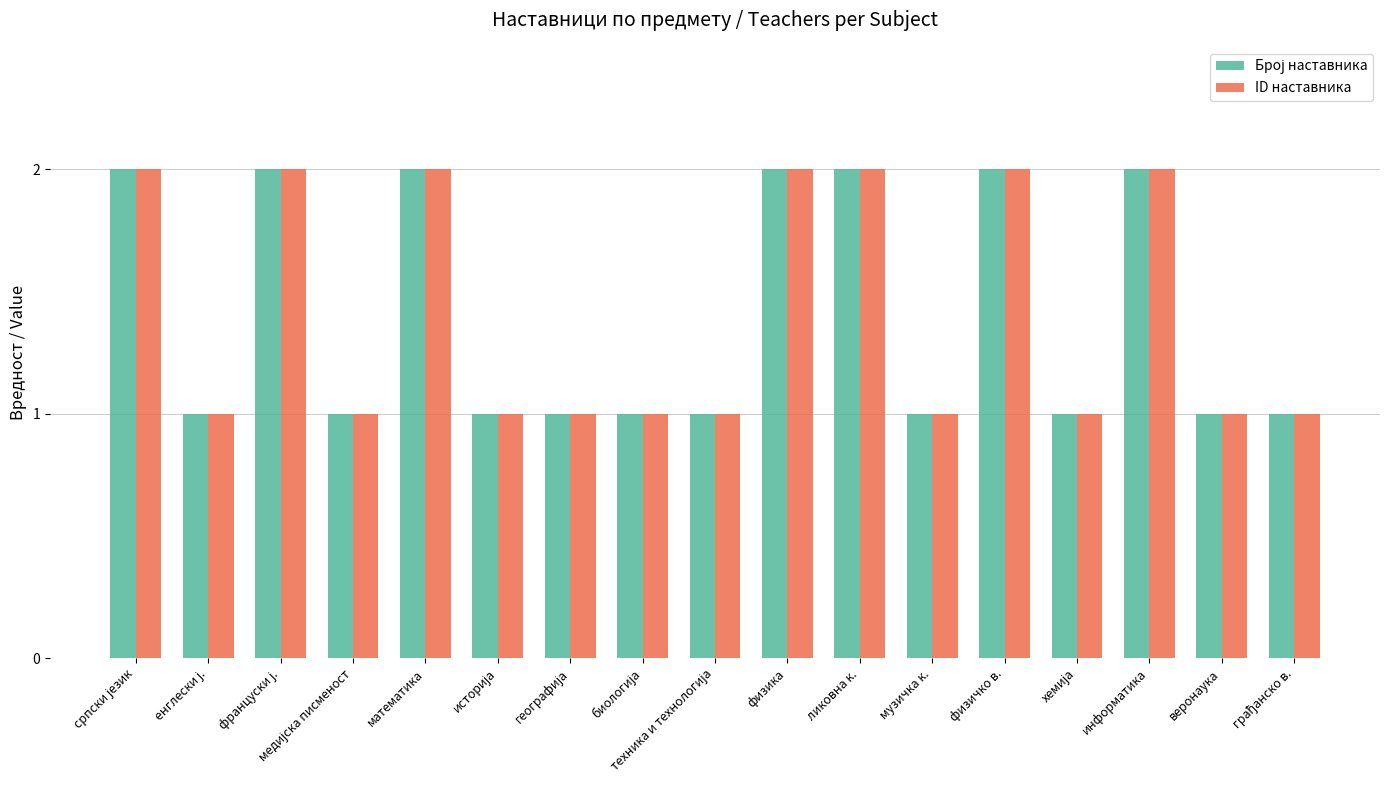

True or false: ID наставника has a value of 2 at ликовна к..

True